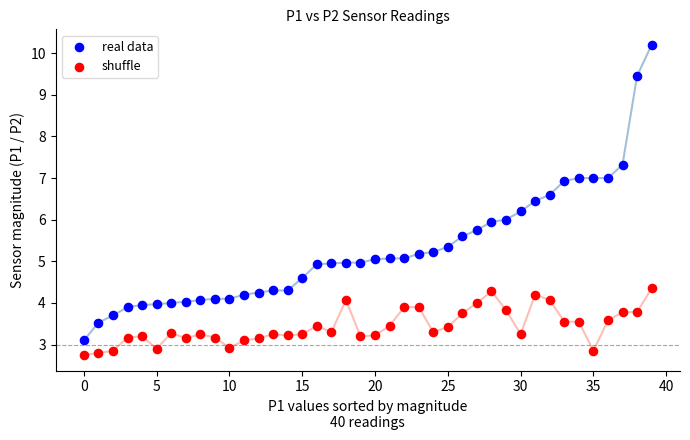

Which series contains the highest Y value?

real data